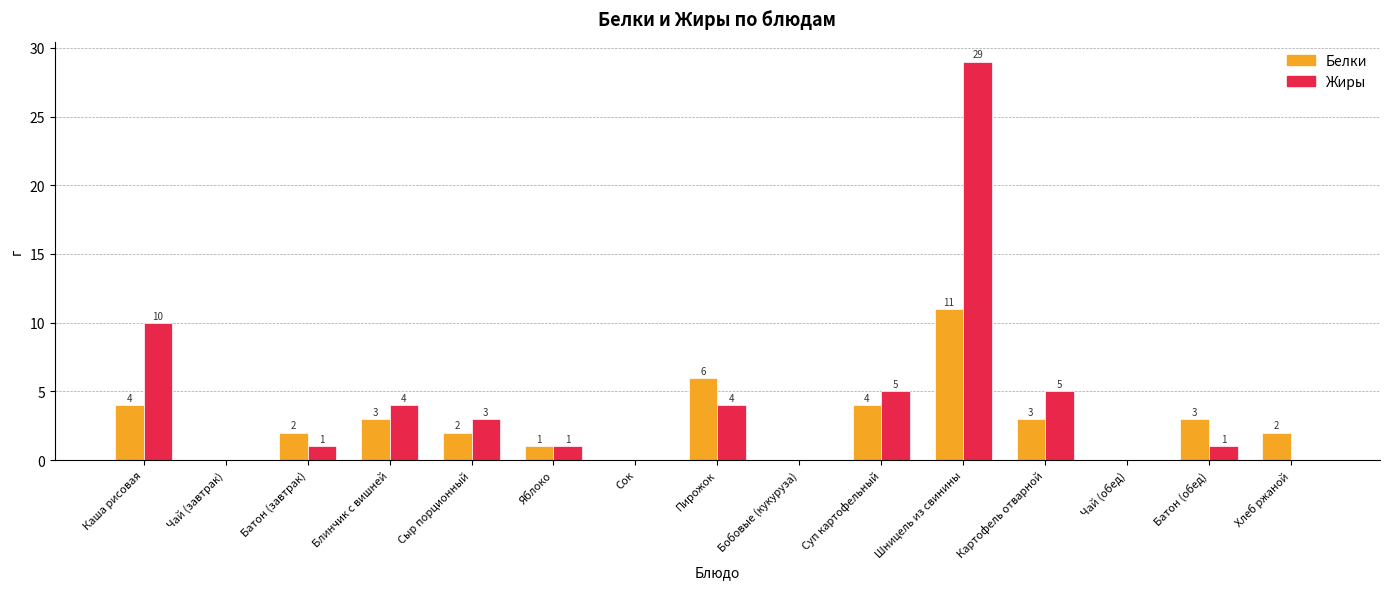

How many groups of bars are there?

15